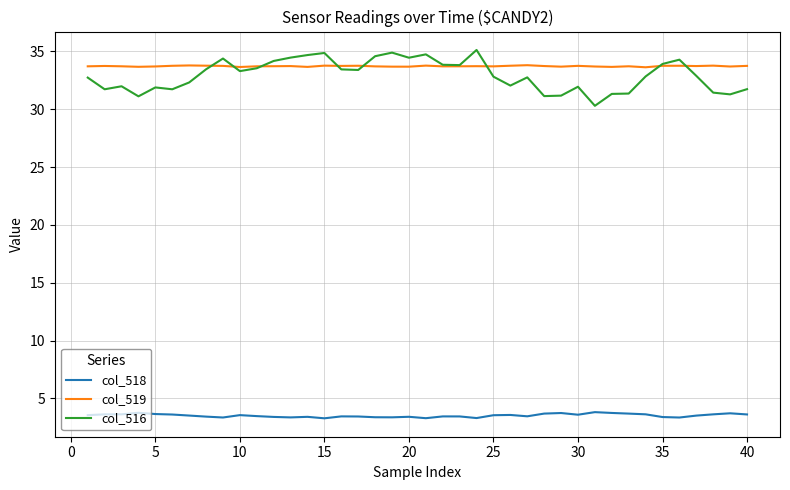

True or false: col_516 and col_518 intersect in this chart.

False